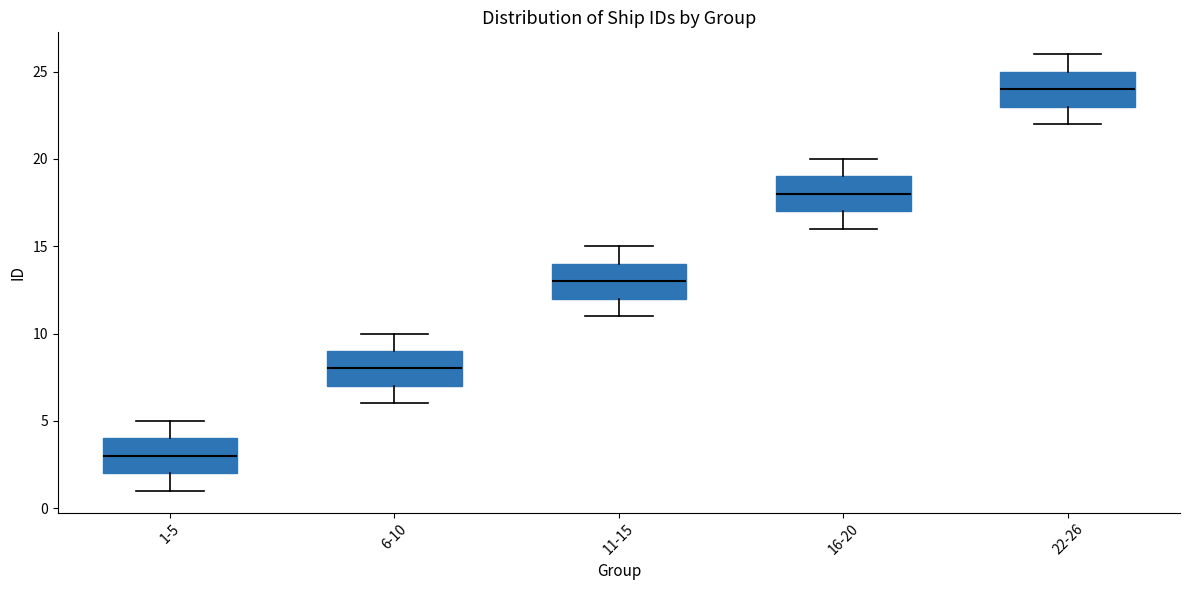

Where does the median line of the box for 1-5 sit on the y-axis? The values are not printed on the chart, so give them approximately, as read against the axis.

3